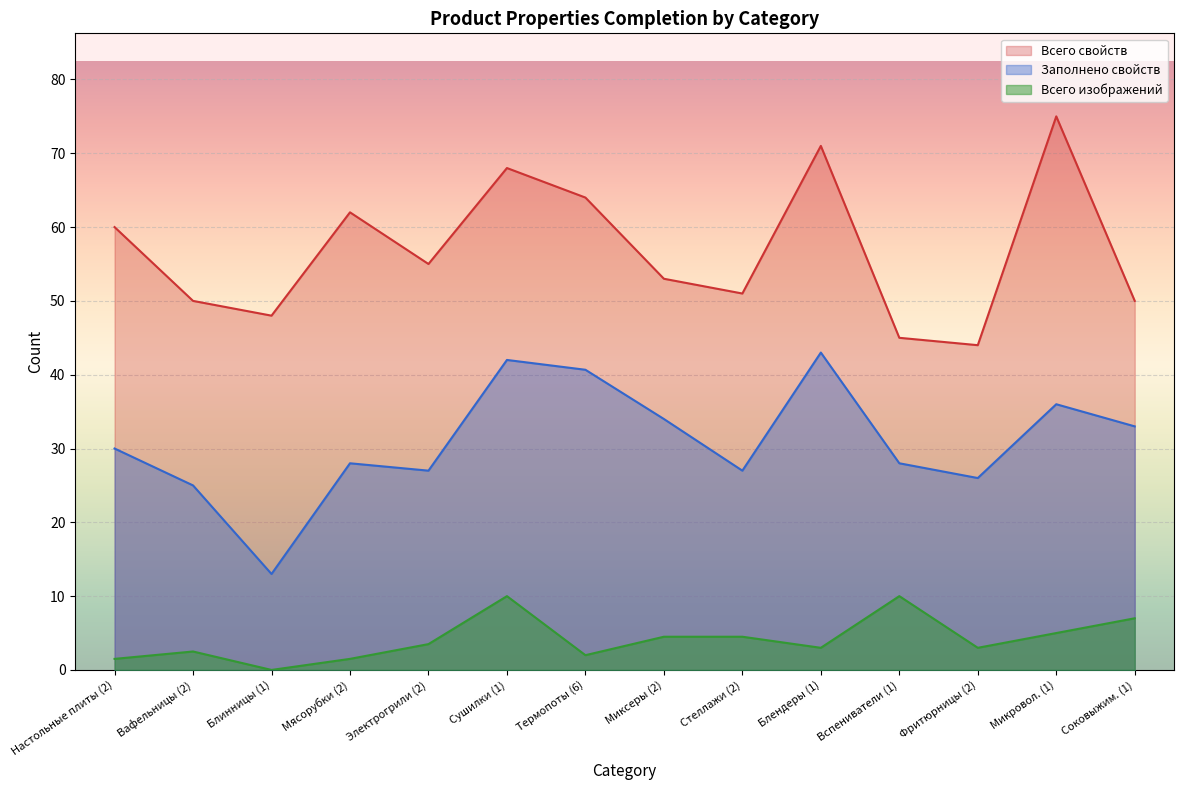

What is the average value of the Всего свойств series?

56.9